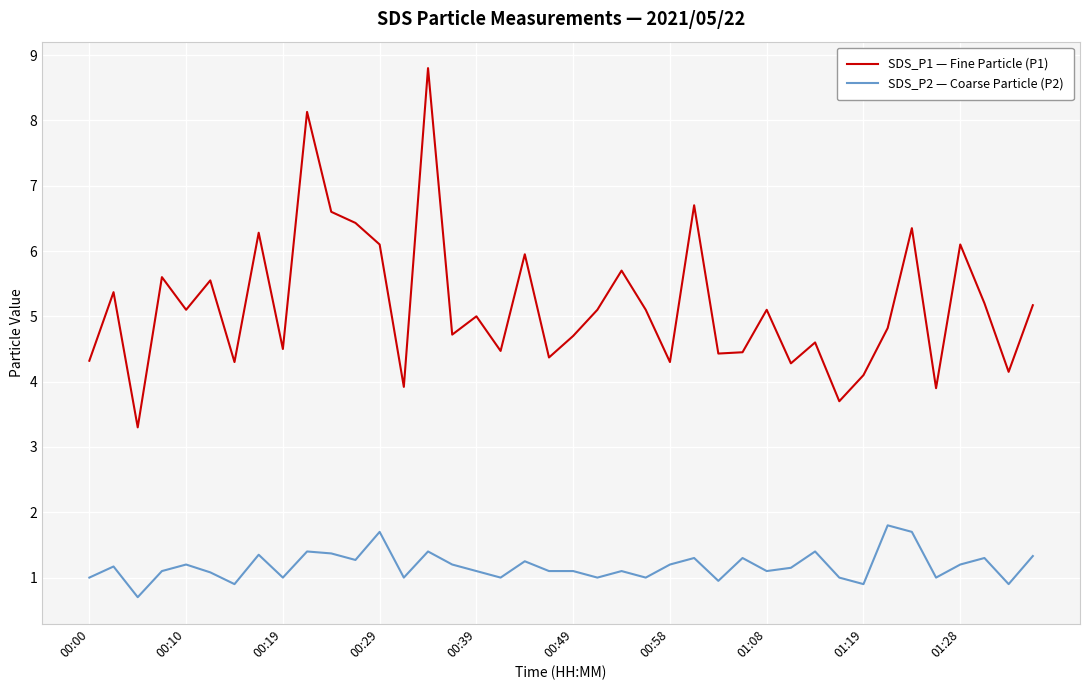

Does the chart have visible grid lines?

Yes